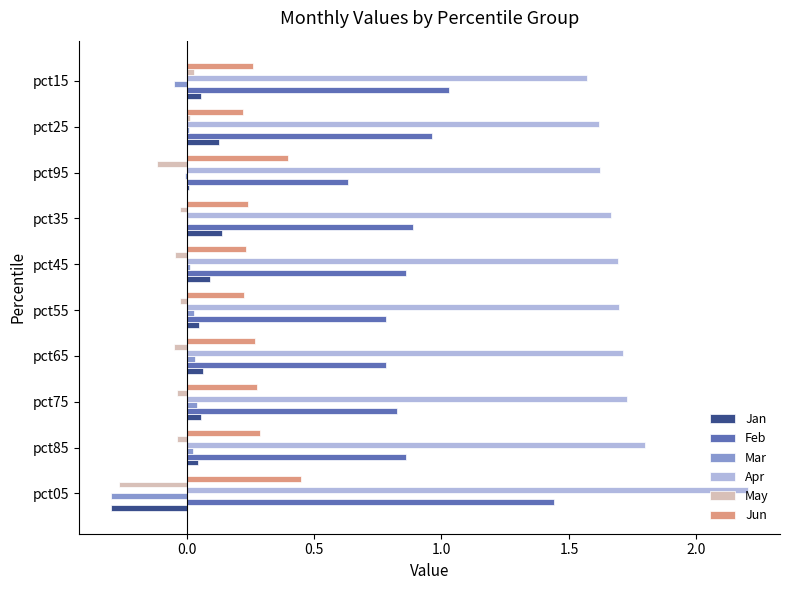

What is the total value across all series at pct05?

3.2